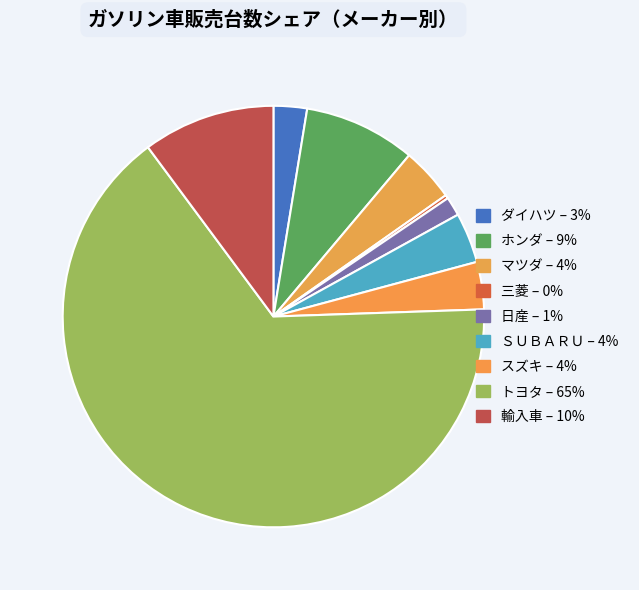

How much of the chart is everything except 輸入車?

89.8%